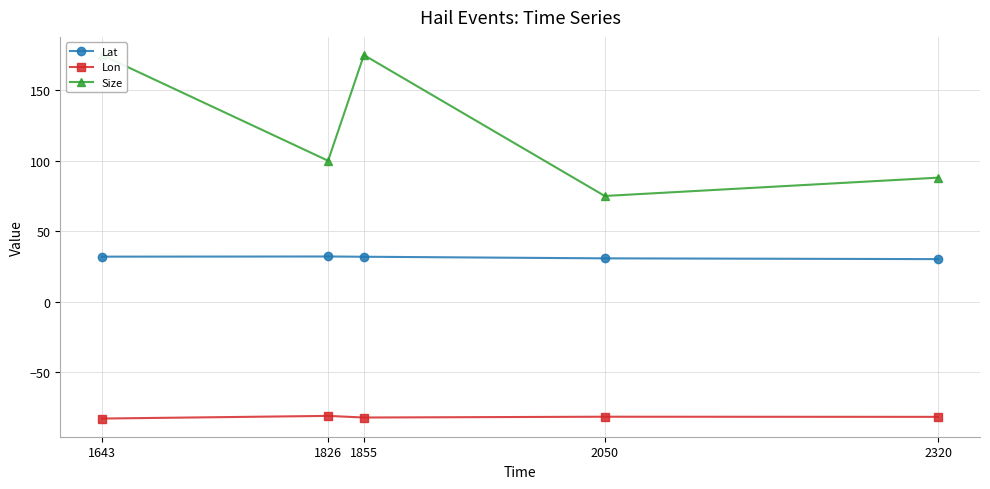

Which series has the largest total across all categories?

Size